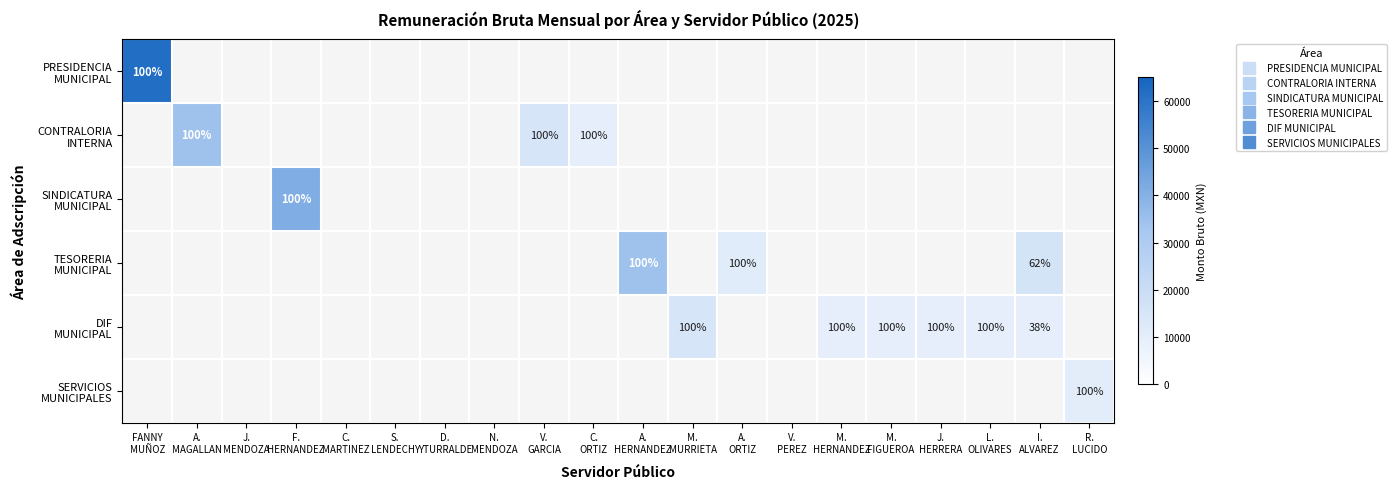

List the series in order of their peak value, highest first.

PRESIDENCIA MUNICIPAL, SINDICATURA MUNICIPAL, CONTRALORIA INTERNA, TESORERIA MUNICIPAL, DIF MUNICIPAL, SERVICIOS MUNICIPALES